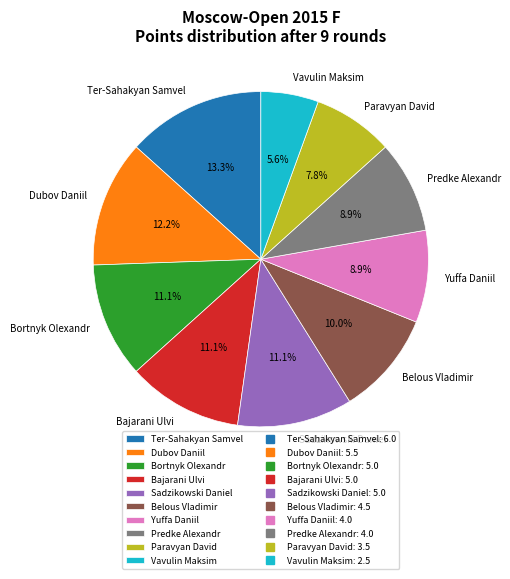

The Dubov Daniil slice represents 5% of the pie. True or false?

False